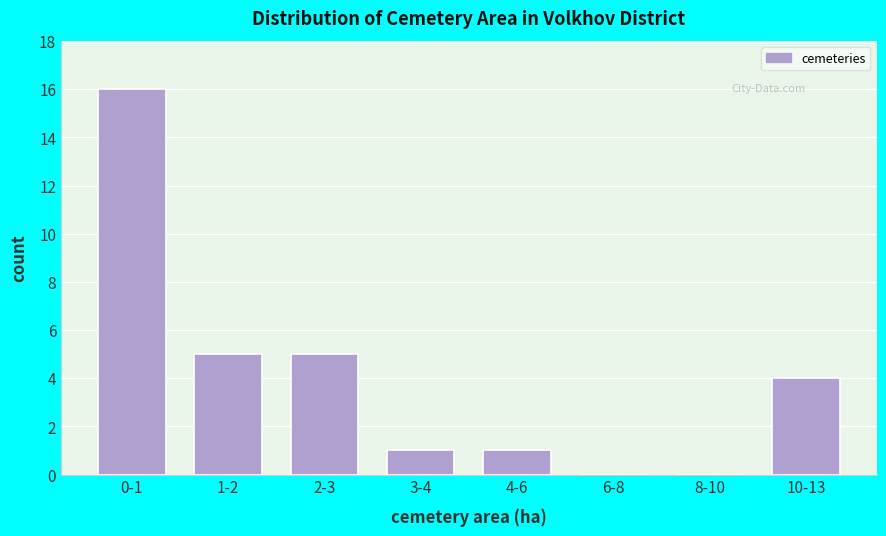

Reading right to left, transcribe all the data shown in this chart.

10-13=4	8-10=0	6-8=0	4-6=1	3-4=1	2-3=5	1-2=5	0-1=16